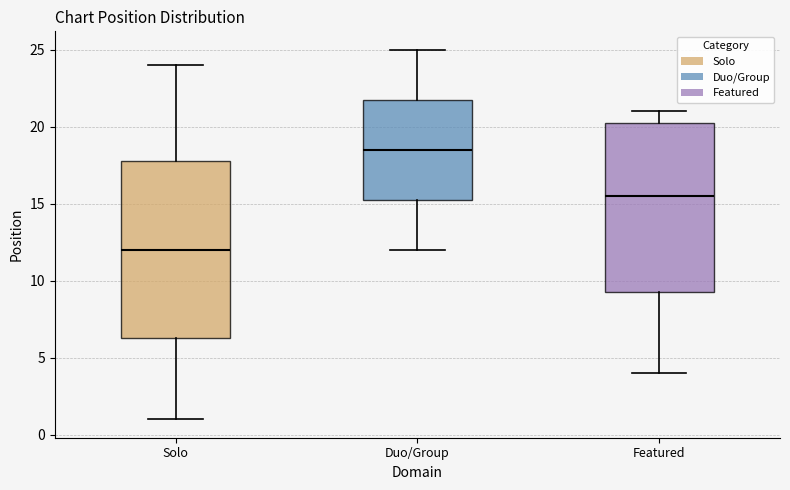

Which box has the lowest median line?

Solo